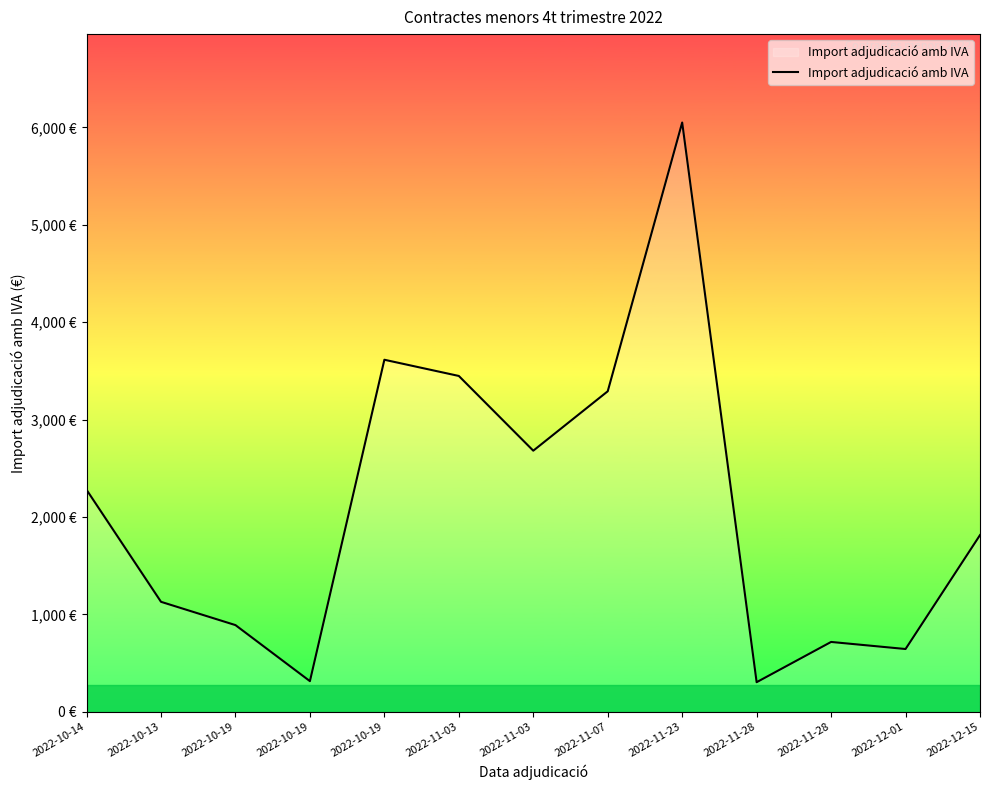

What is the difference between the second highest and second lowest values?

3299.2